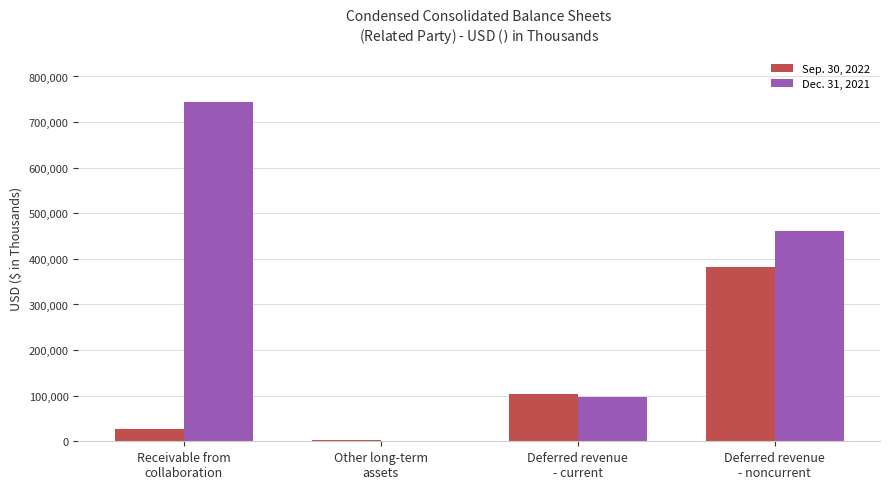

Does the chart contain stacked bars?

No